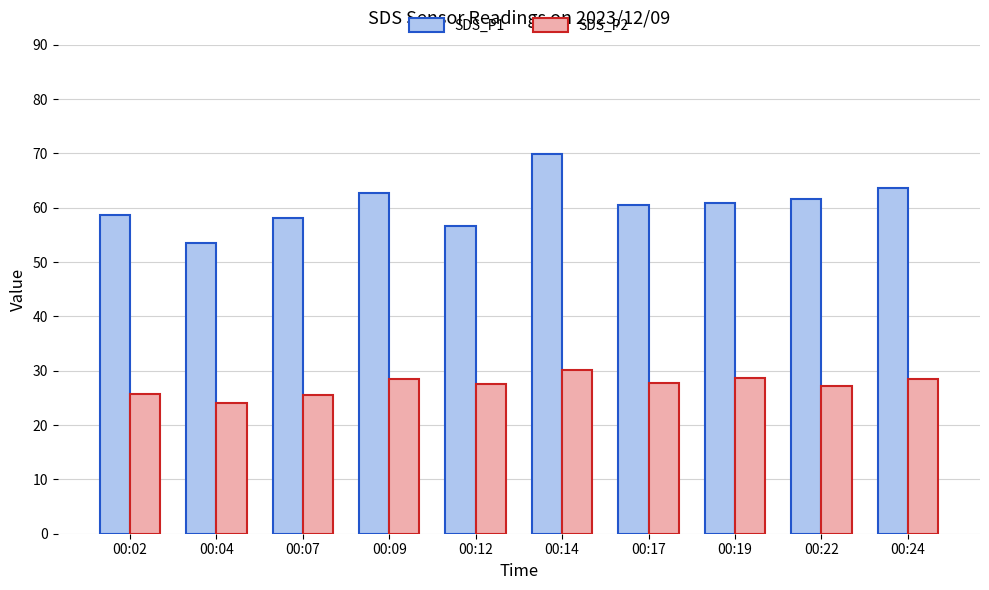

What is the highest value of the SDS_P2 series?

30.1